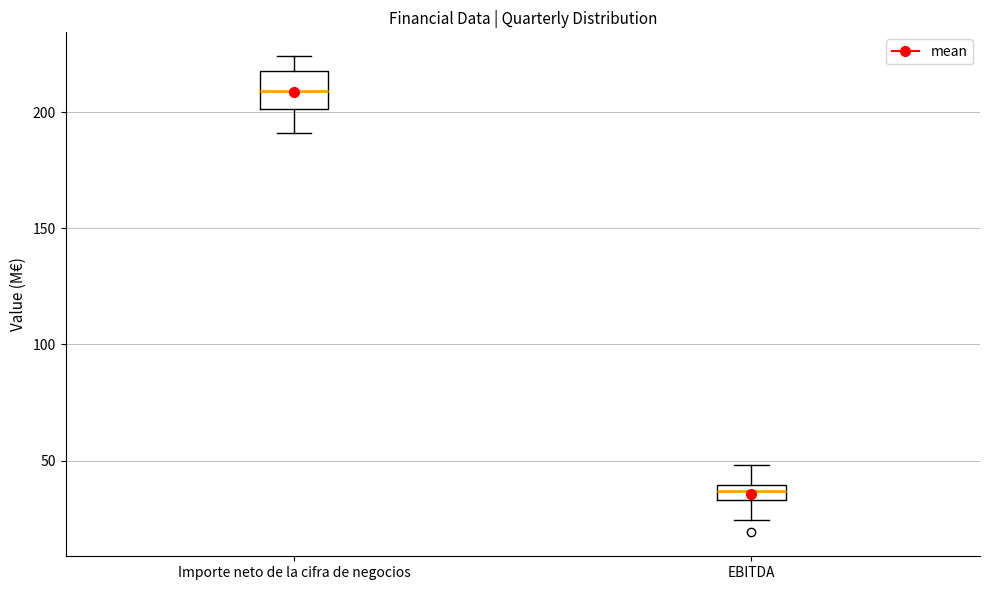

Where does the upper whisker of the box for EBITDA end on the y-axis? The values are not printed on the chart, so give them approximately, as read against the axis.

50